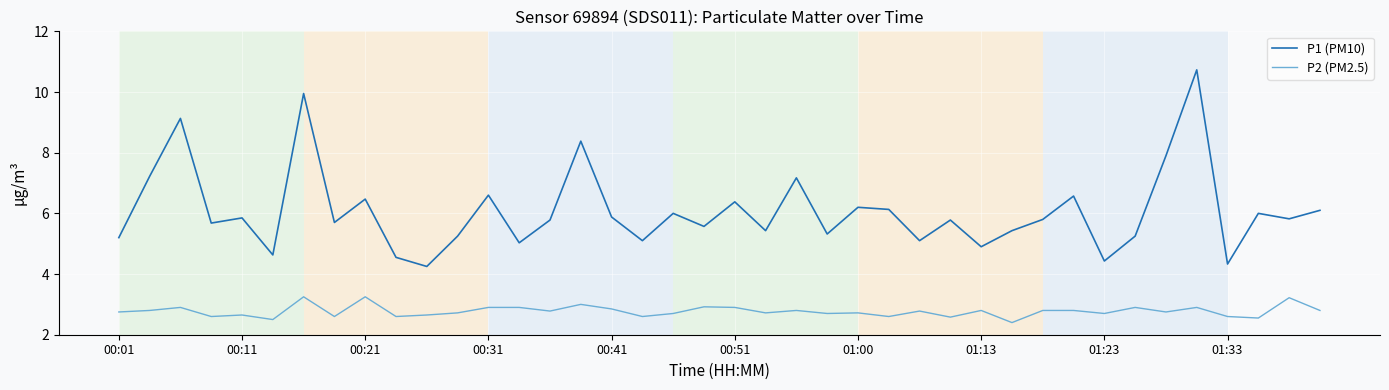

What is the maximum value shown in the chart?

10.7